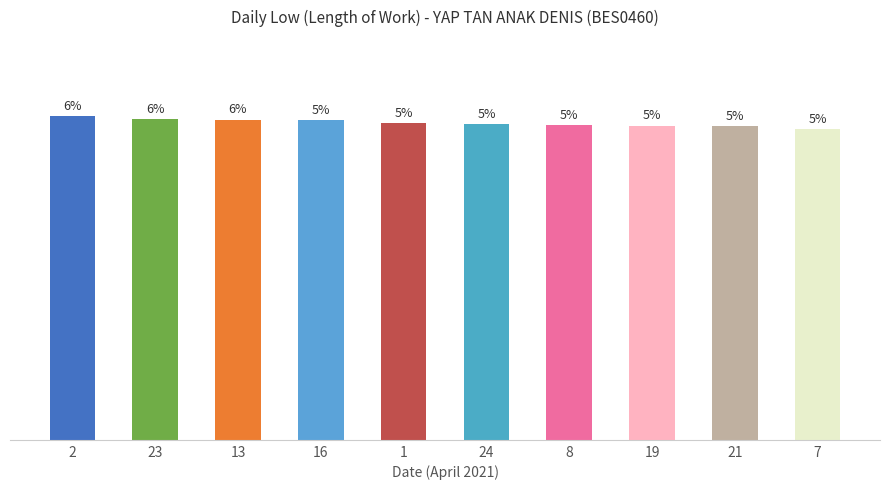

Reading left to right, what are all the values shown in this chart?

2=11.2	23=11.1	13=11.1	16=11.1	1=11.0	24=10.9	8=10.9	19=10.9	21=10.9	7=10.8